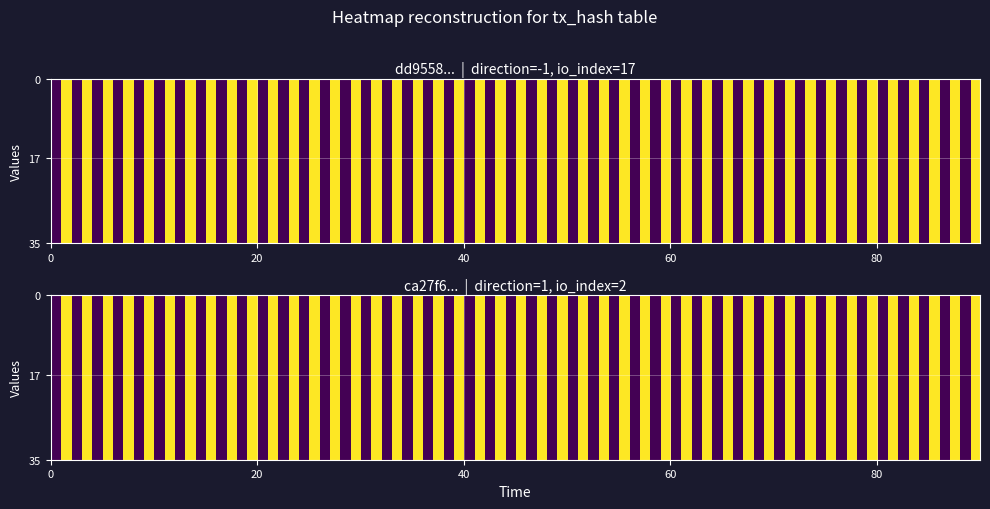

Is it true that dd9558953c5929e42d90d434a72639258cbd880 equals -1 at direction?

False